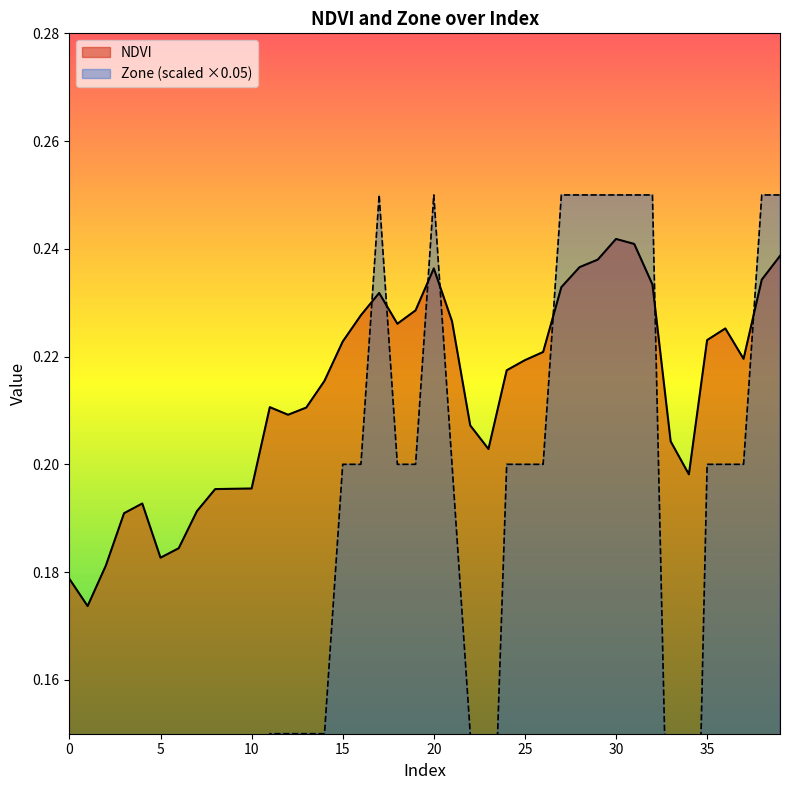

How many times do NDVI and Zone cross each other?

7